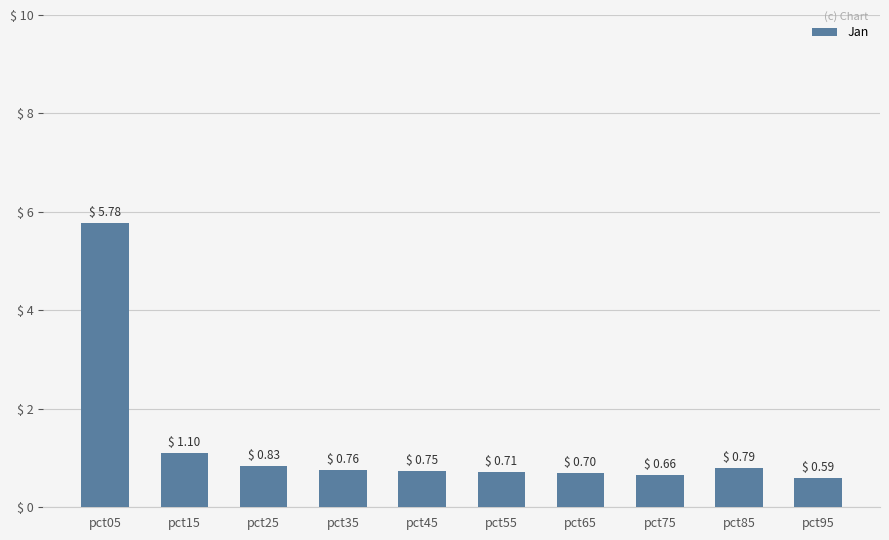

Read the value at pct05.

5.8